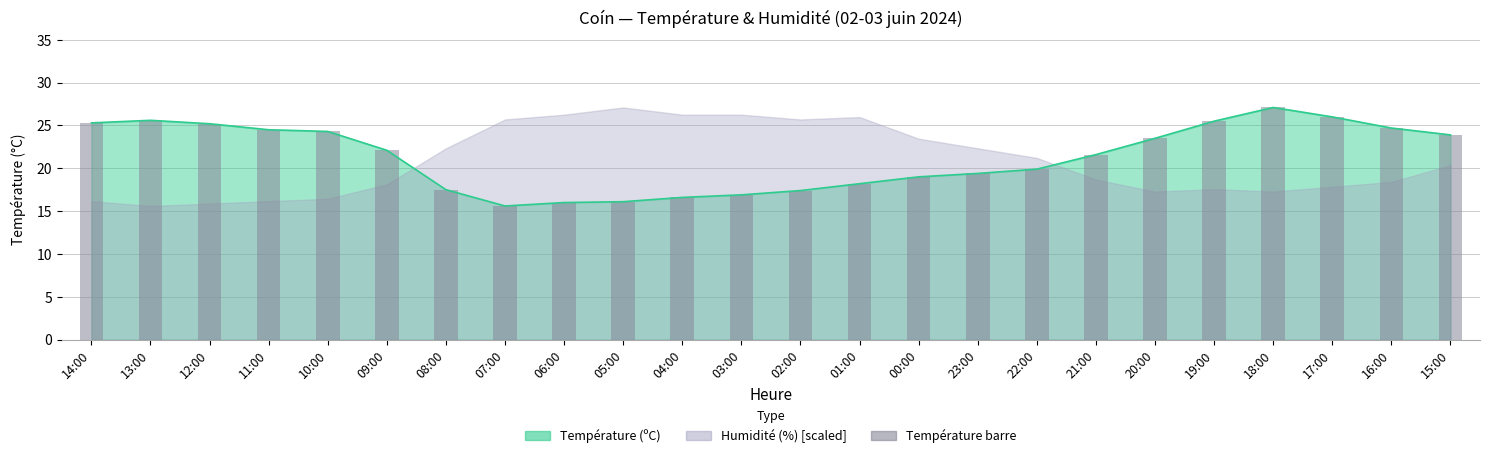

What is the change in value from 04:00 to 19:00?

+8.9